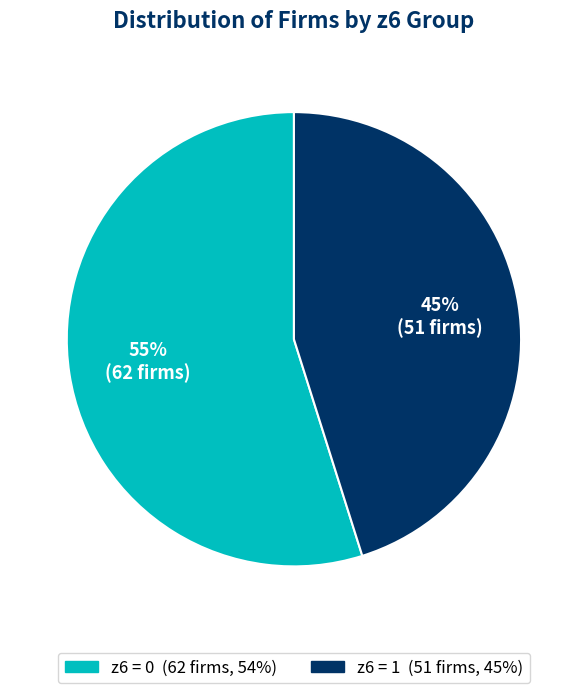

Is there any slice that represents more than half of the pie?

Yes